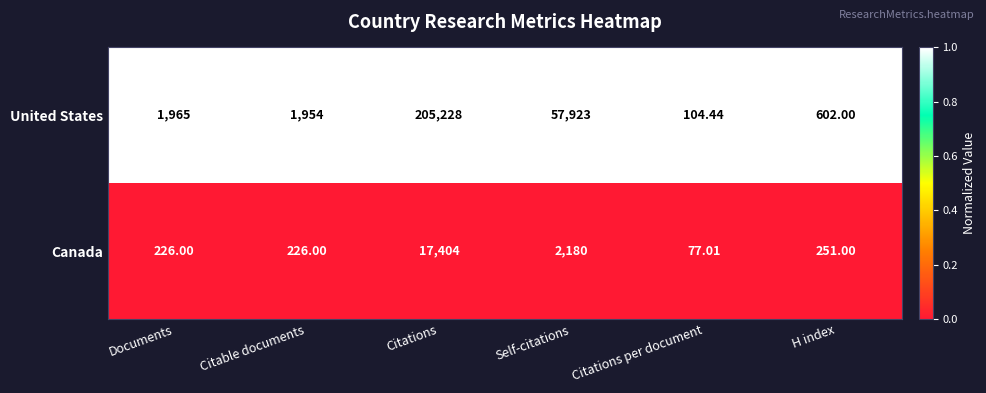

Which series has the widest spread of values?

United States